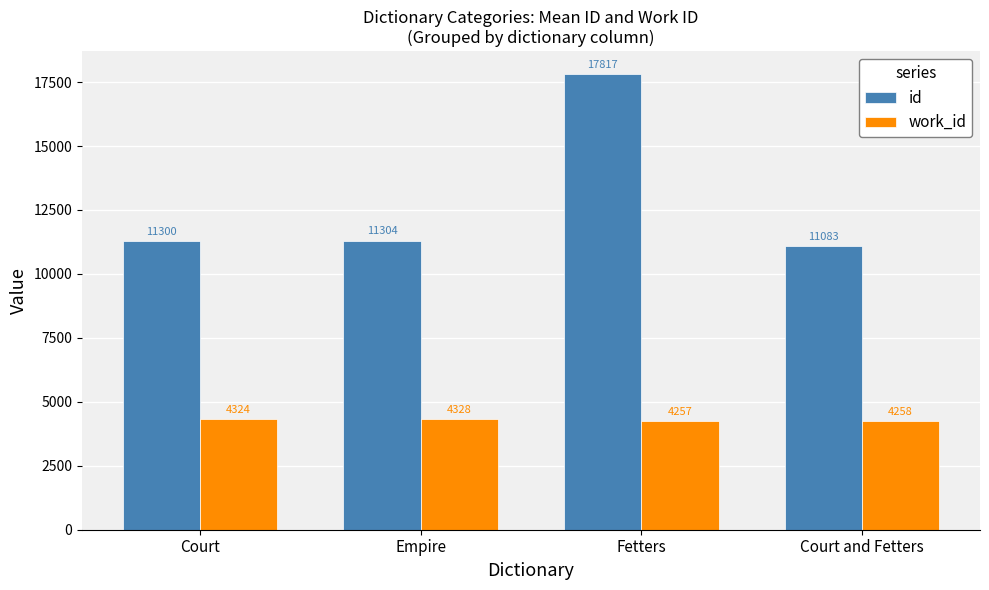

How many series are shown in this chart?

2